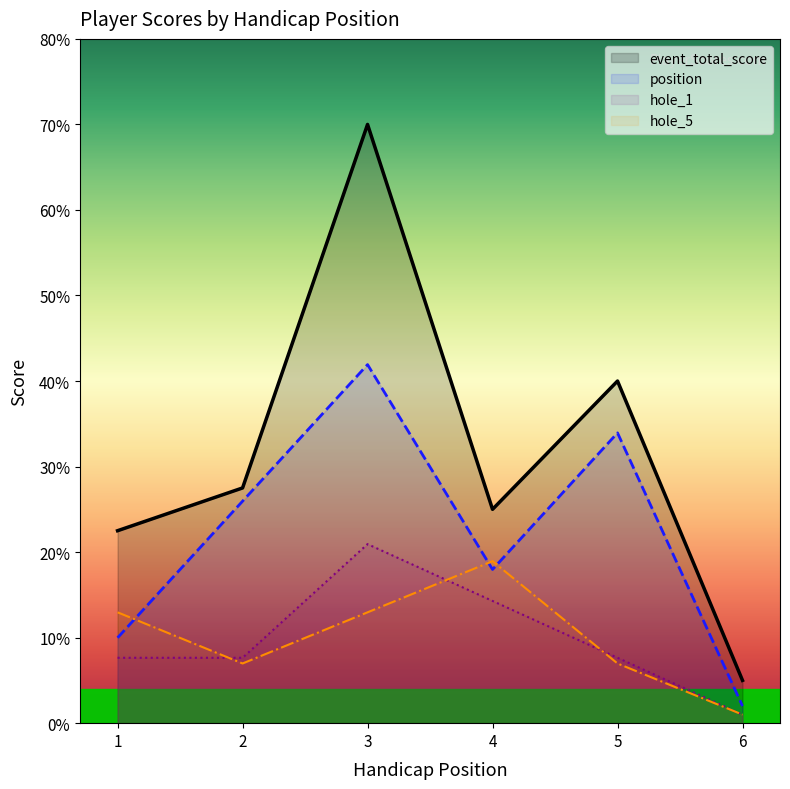

At which label is position closest to 21?

4